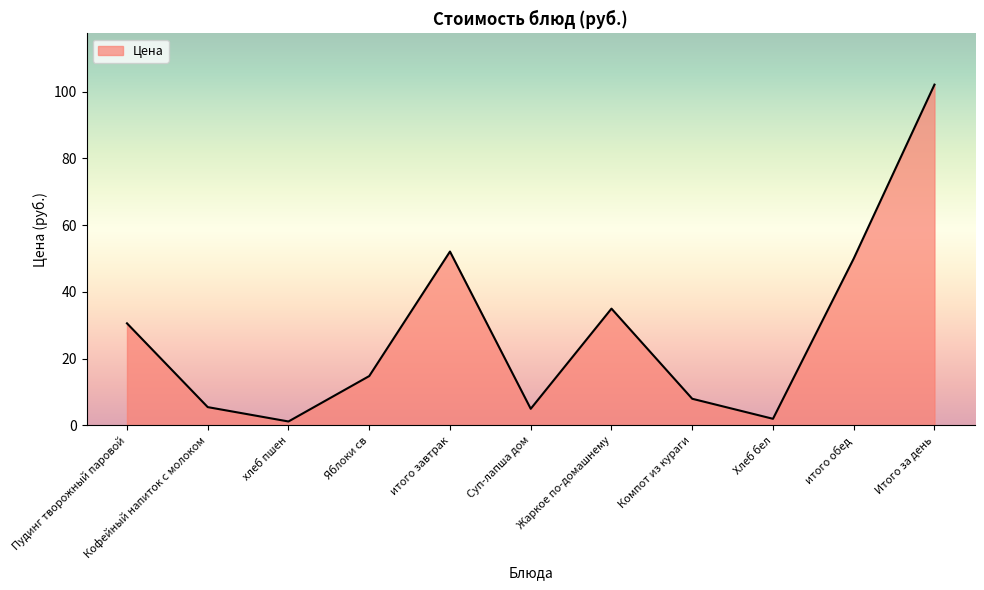

Reading left to right, extract all data points from this chart.

Пудинг творожный паровой=30.6	Кофейный напиток с молоком=5.5	хлеб пшен=1.2	Яблоки св=14.8	итого завтрак=52.1	Суп-лапша дом=5.0	Жаркое по-домашнему=35.0	Компот из кураги=8.0	Хлеб бел=2.0	итого обед=50.0	Итого за день=102.1